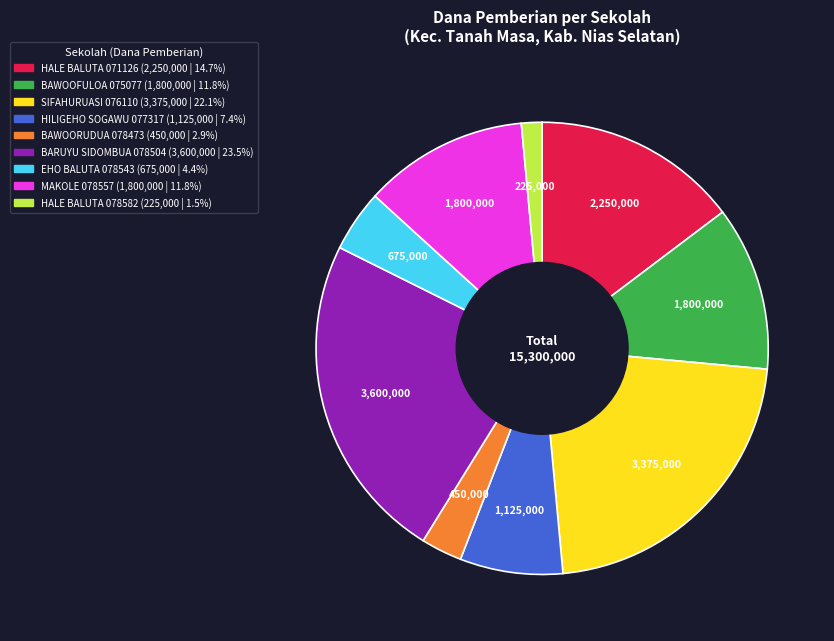

Is there any slice that represents more than half of the pie?

No